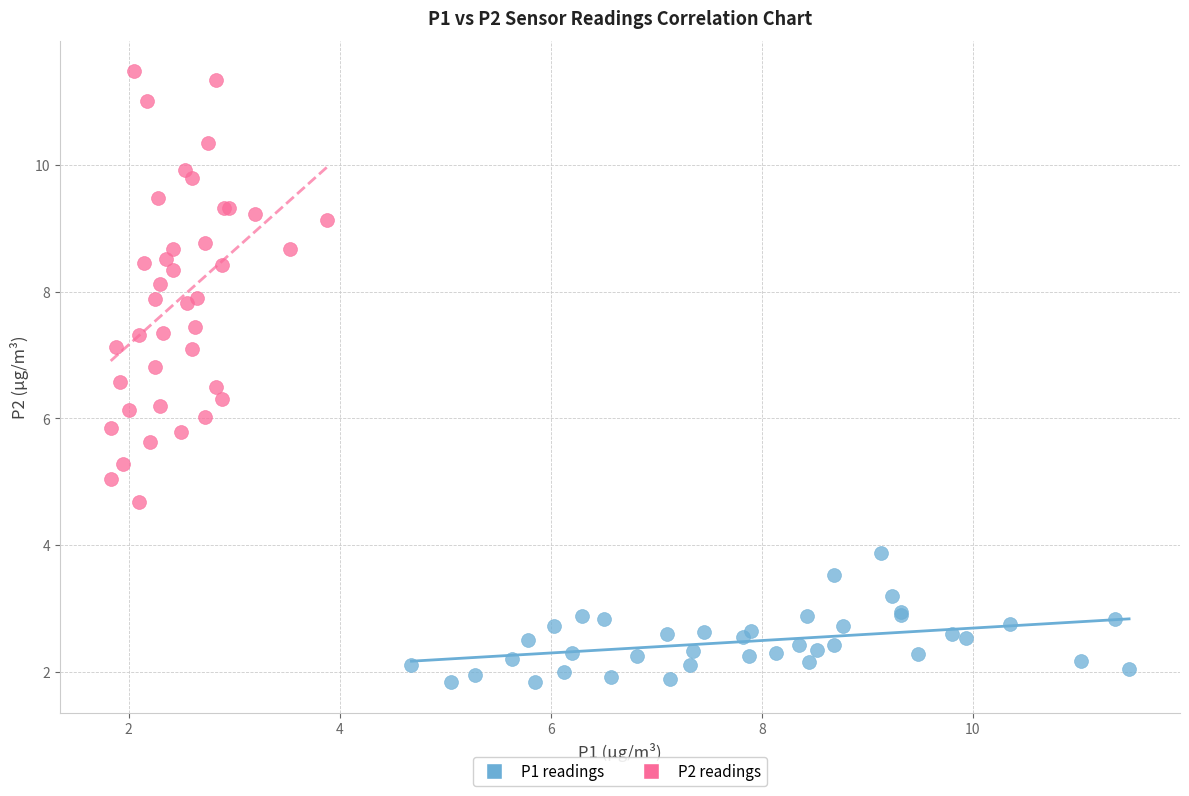

Which series has the widest spread of Y values?

P2 readings